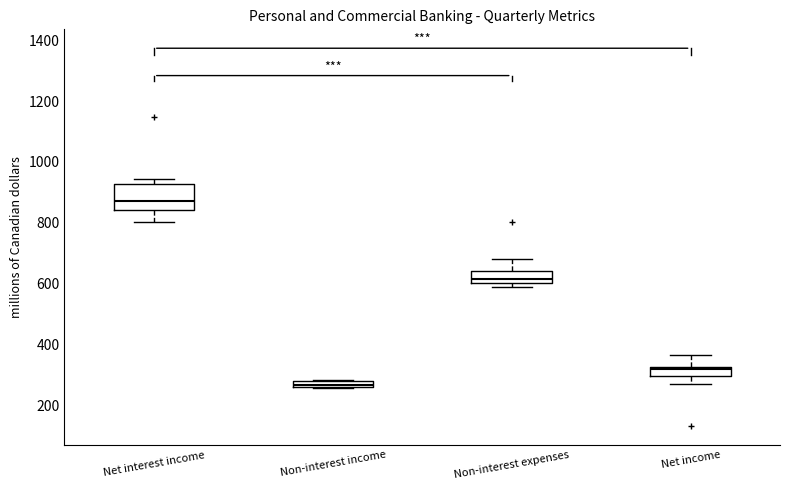

Where is the upper edge of the box for Non-interest expenses on the y-axis? The values are not printed on the chart, so give them approximately, as read against the axis.

640